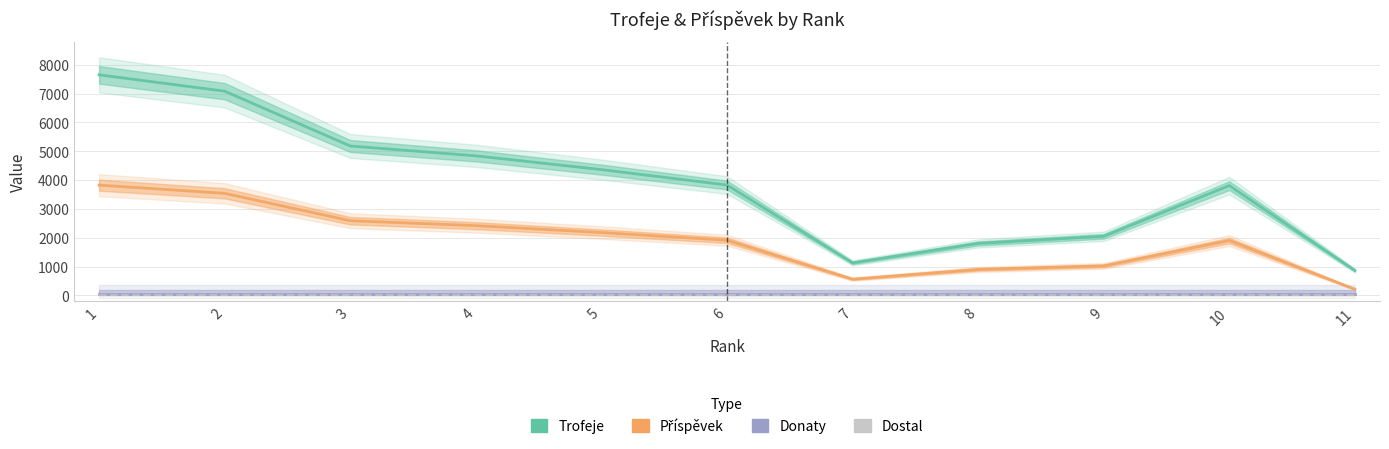

At which label is Příspěvek closest to 2021?

6